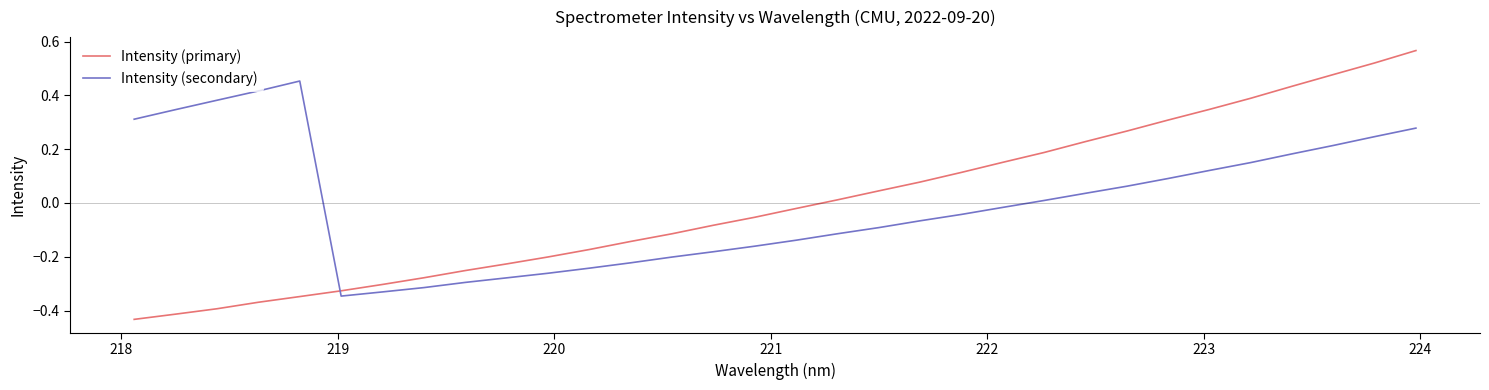

Rank the series by their maximum value, from highest to lowest.

Intensity (primary), Intensity (secondary)